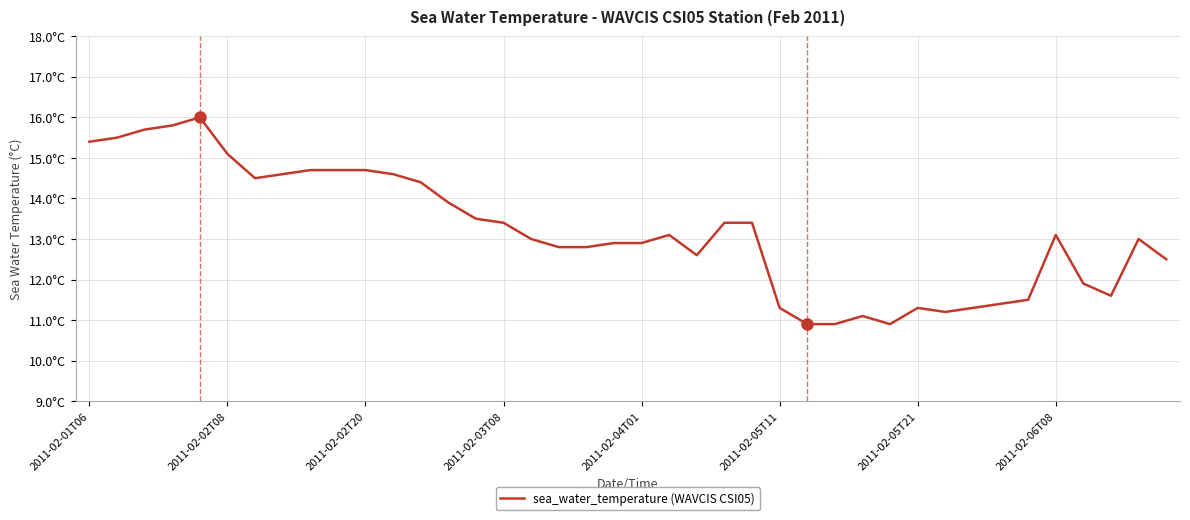

Is this an area chart (filled region under the line)?

No